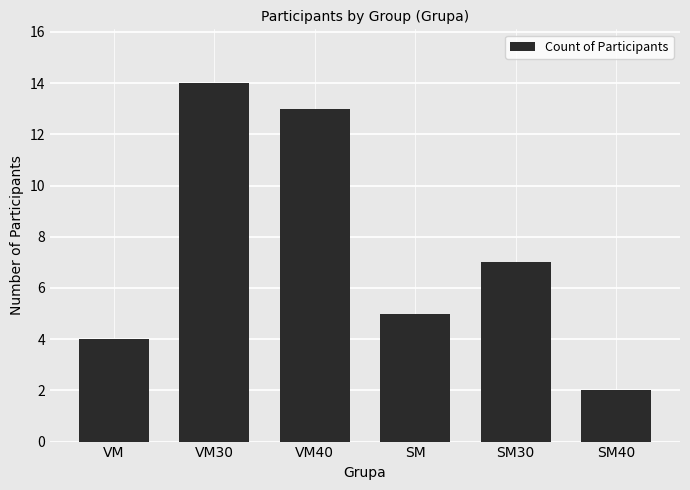

Which label corresponds to the largest value in the chart?

VM30